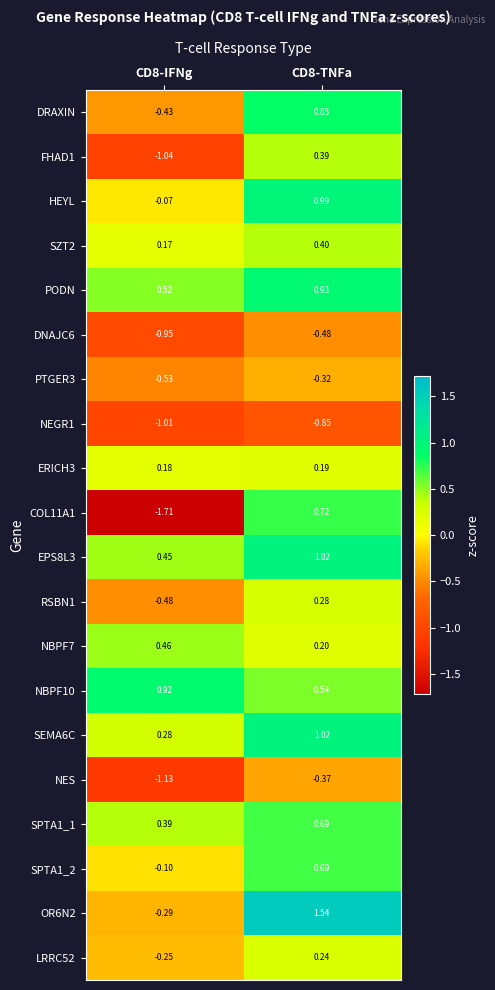

Is the value of EPS8L3 at CD8-TNFa greater than the value of OR6N2 at CD8-TNFa?

No